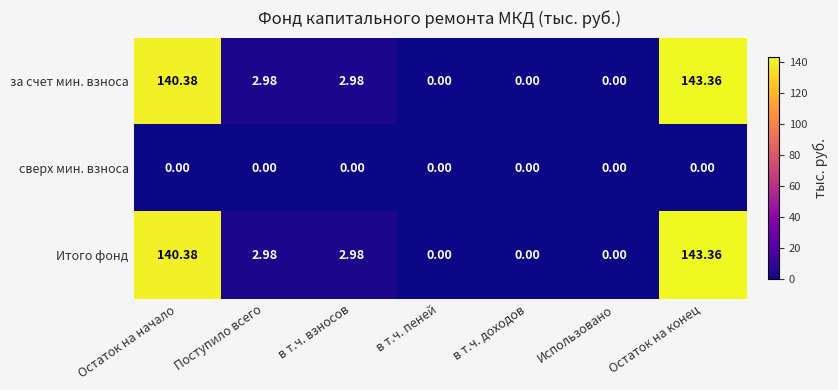

At which category is the sum across all series the highest?

Остаток на конец